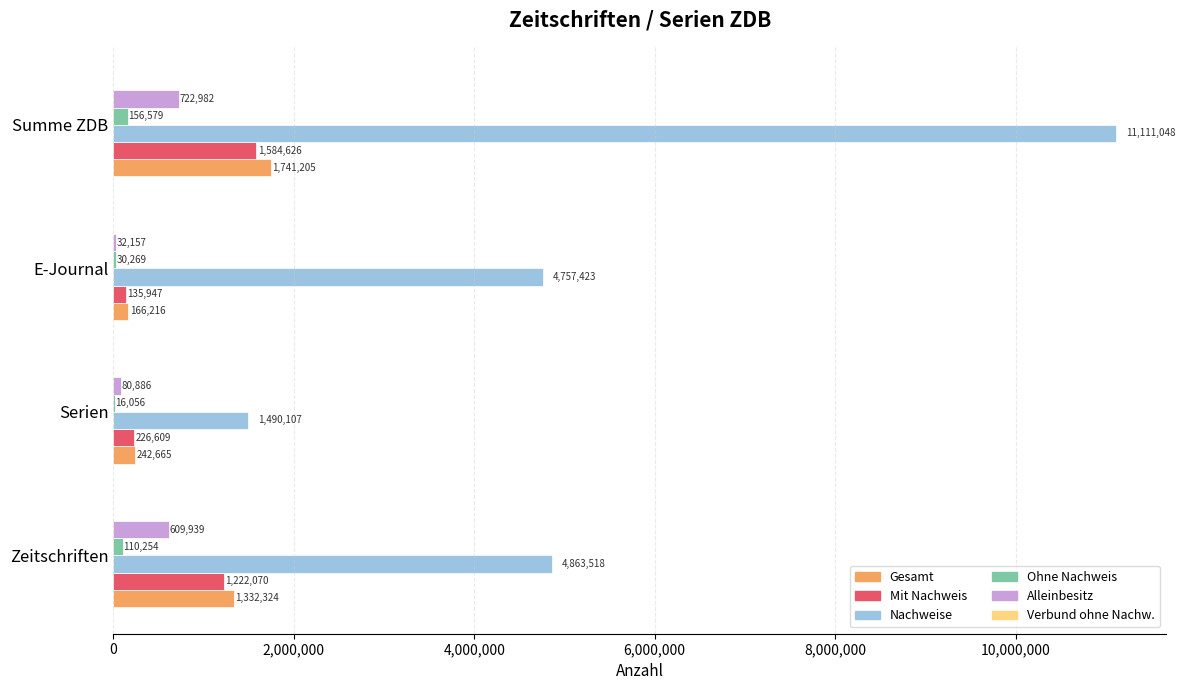

Which series changed the most between Zeitschriften and Serien?

Nachweise